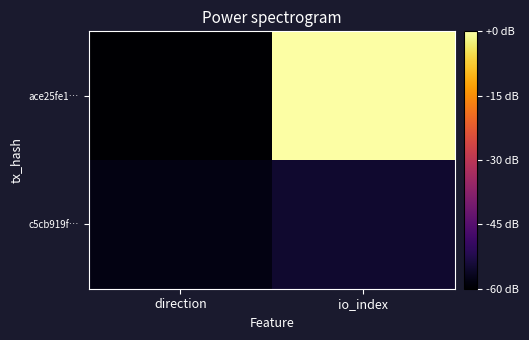

At how many categories does at least one series exceed 16?

1